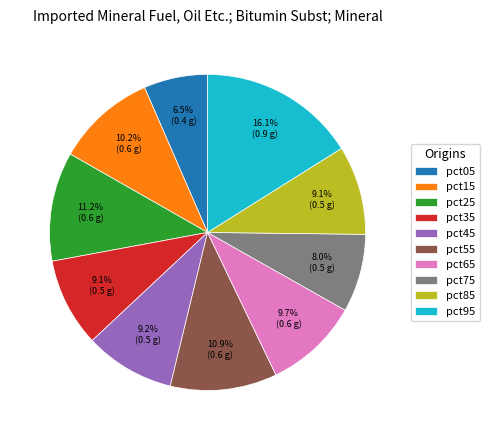

To the nearest percent, what percentage of the pie is pct35?

9%